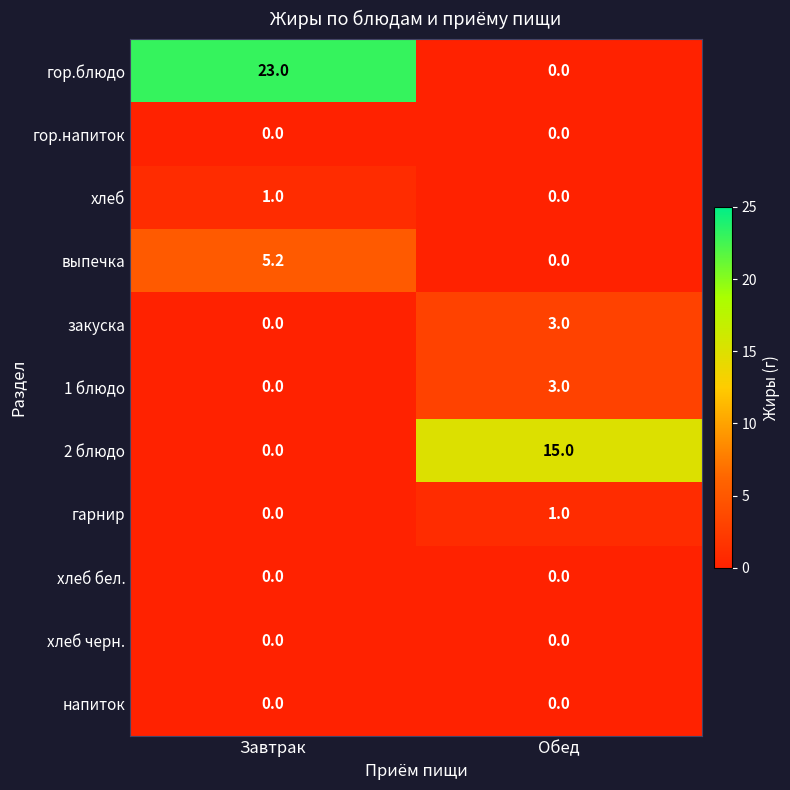

The гор.блюдо series shows 31.8 at Завтрак. True or false?

False